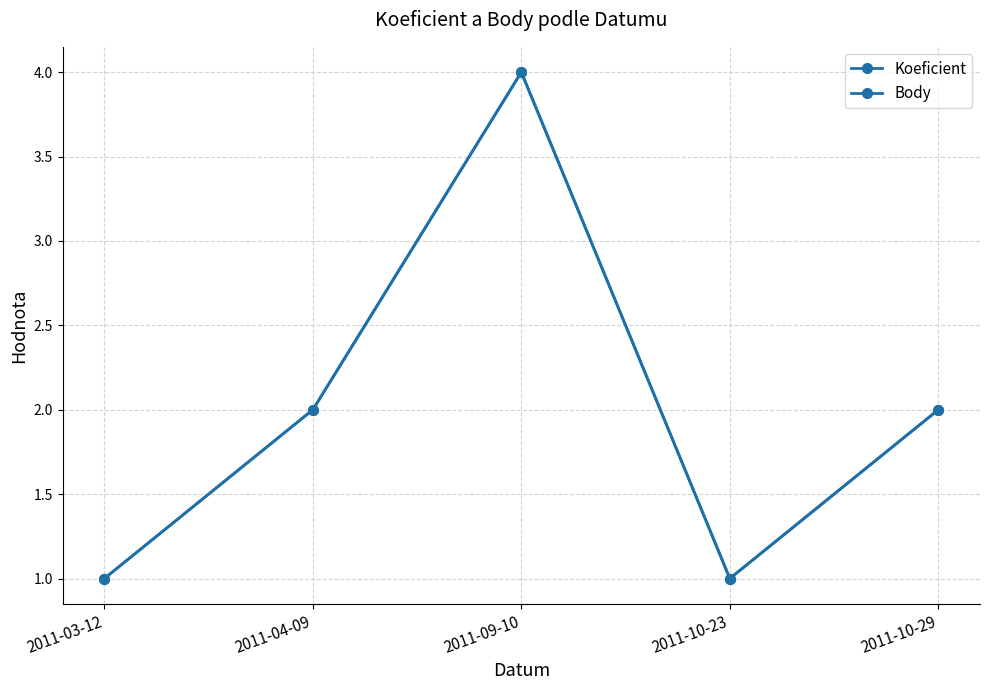

Does the chart have visible grid lines?

Yes